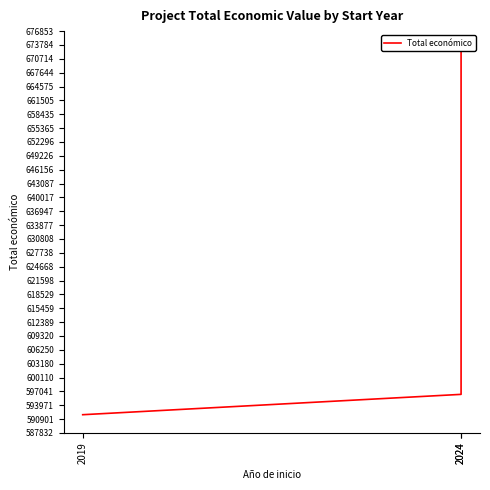

Does the chart display data point markers on the line(s)?

No